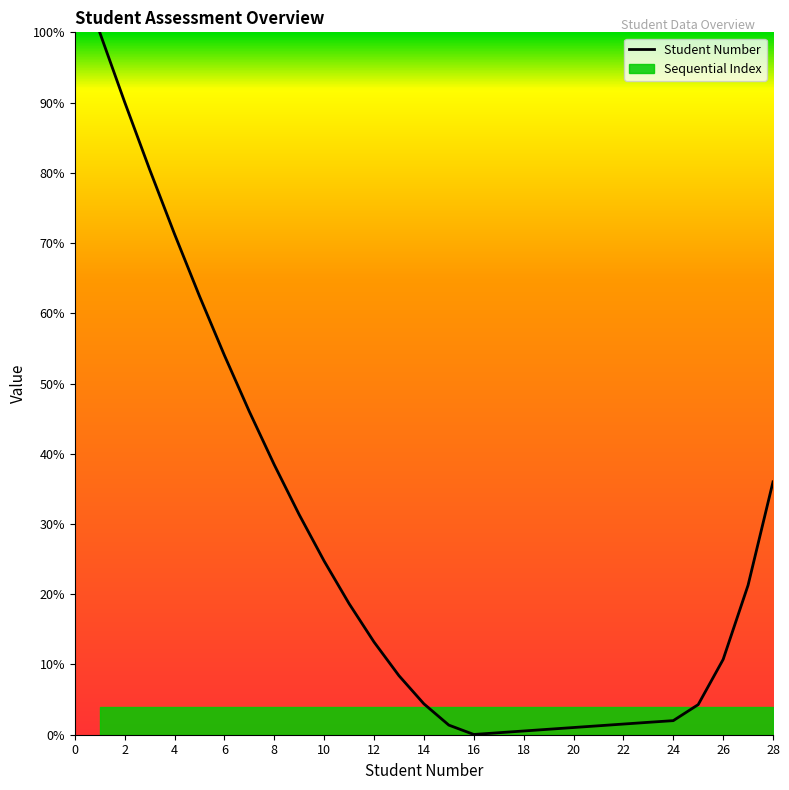

The Student Number series shows 38.4 at 8. True or false?

True